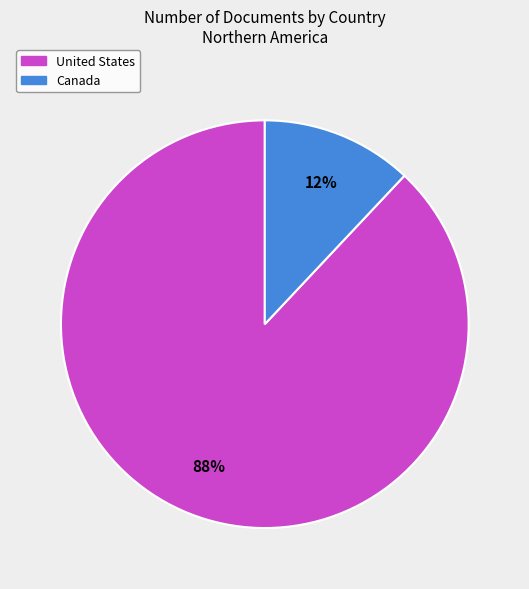

Do United States and Canada together represent more than half of the pie?

Yes